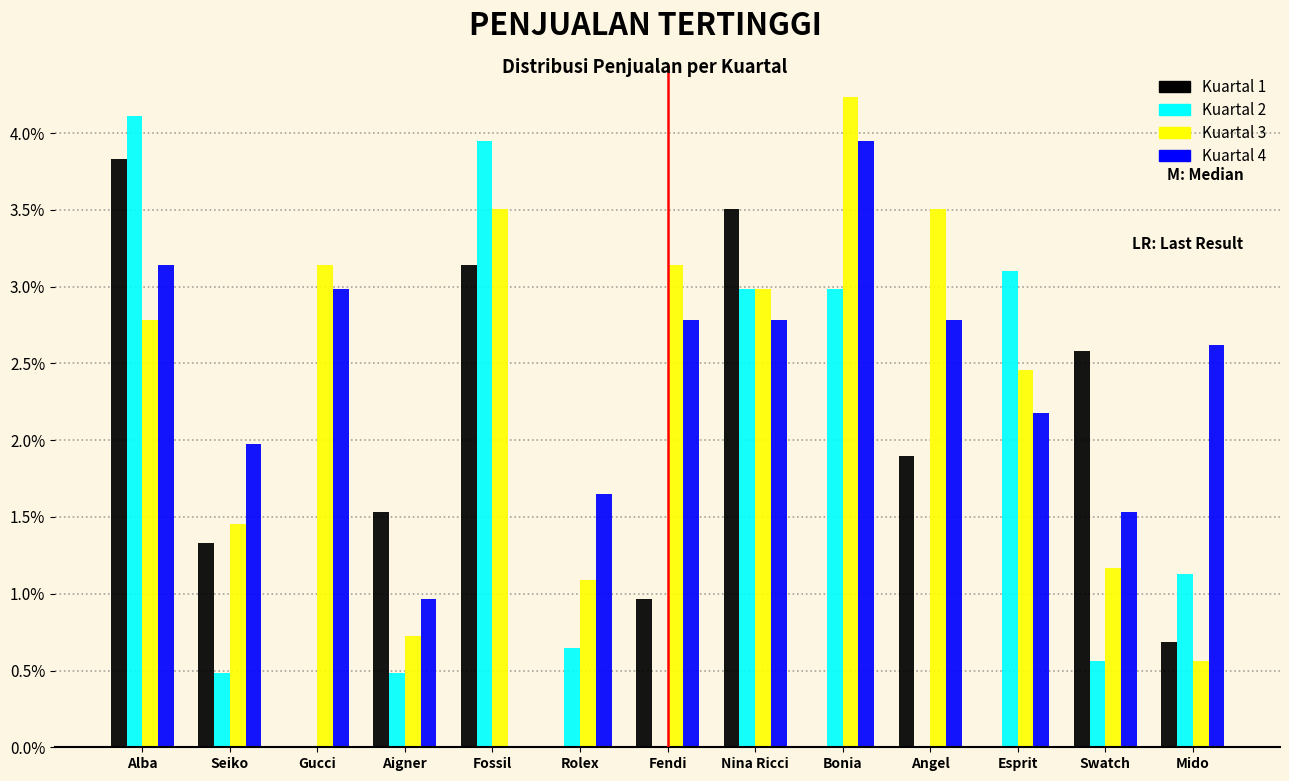

What is the maximum value shown in the chart?

4.2